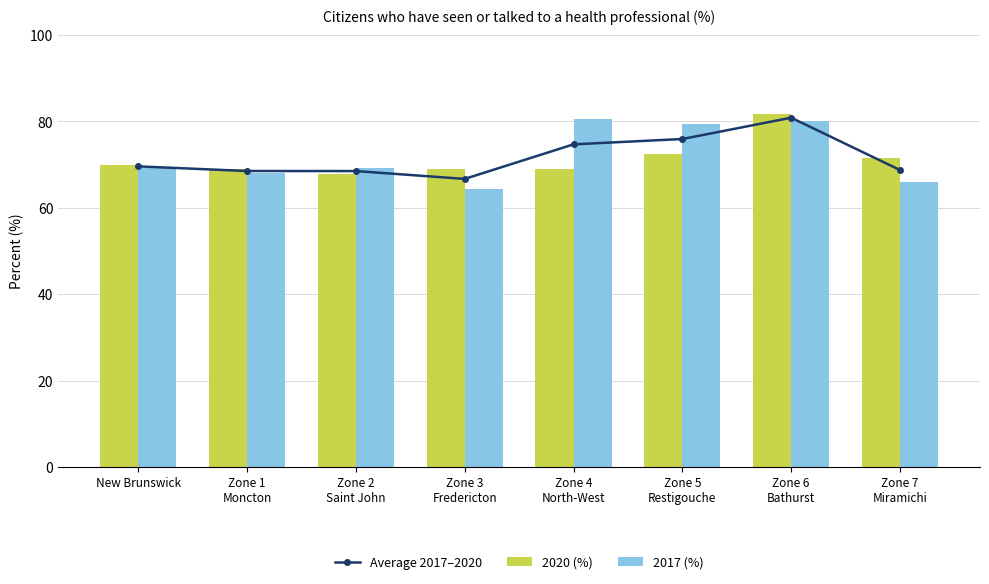

Does the chart contain stacked bars?

No